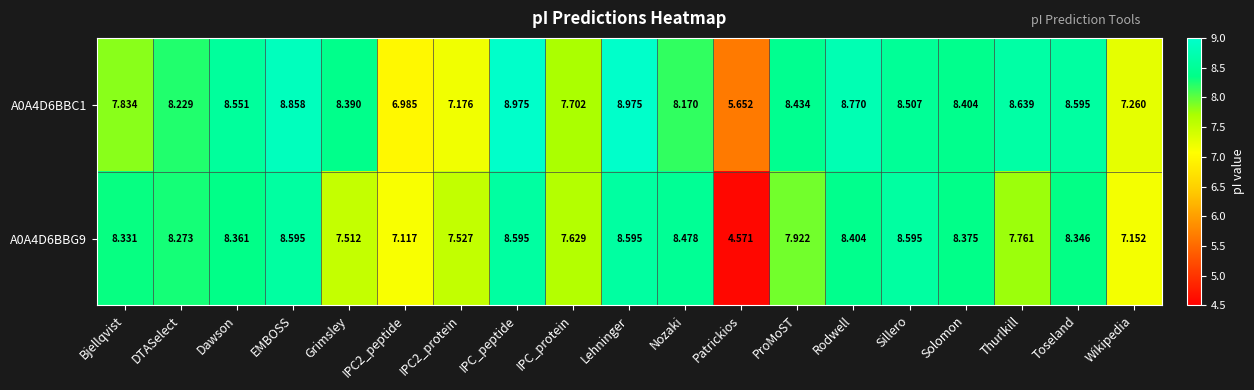

Where does the A0A4D6BBC1 series first go above 8?

DTASelect